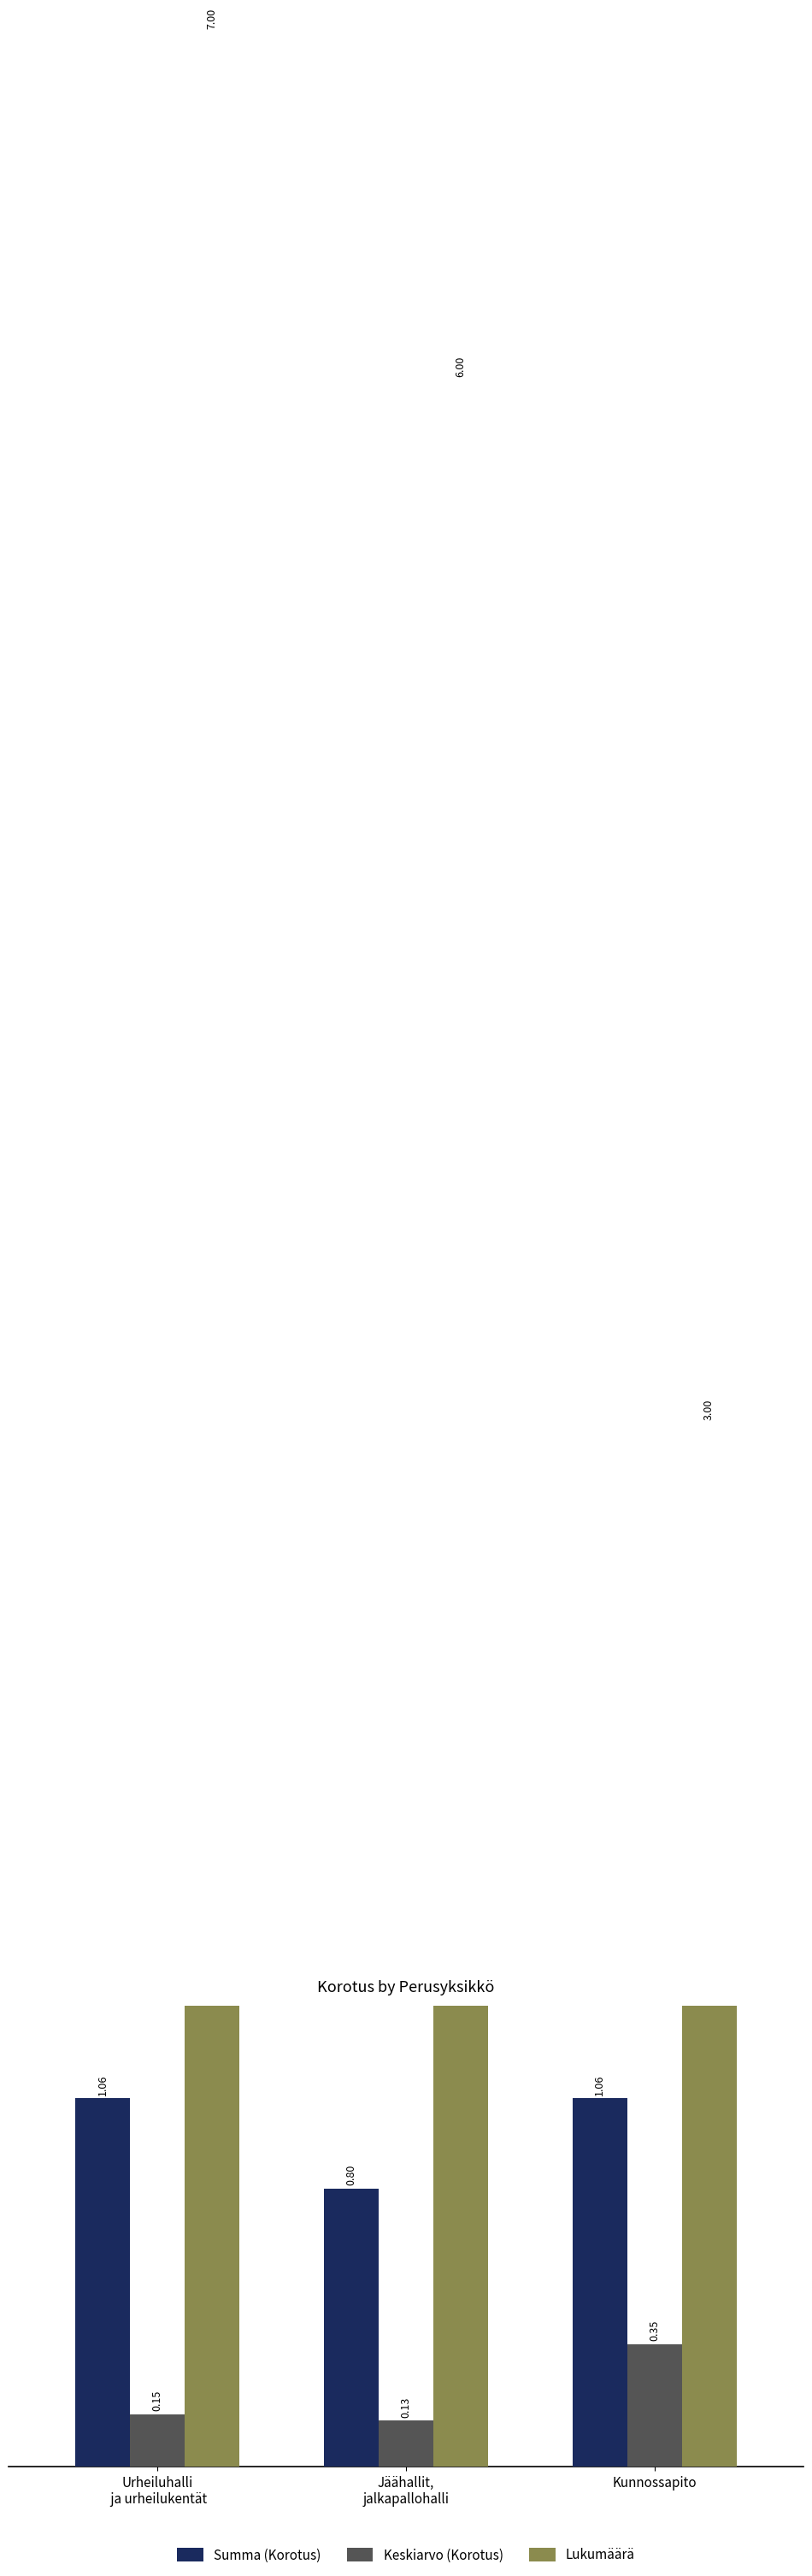

What are all the series names shown in the legend?

Summa (Korotus), Keskiarvo (Korotus), Lukumäärä